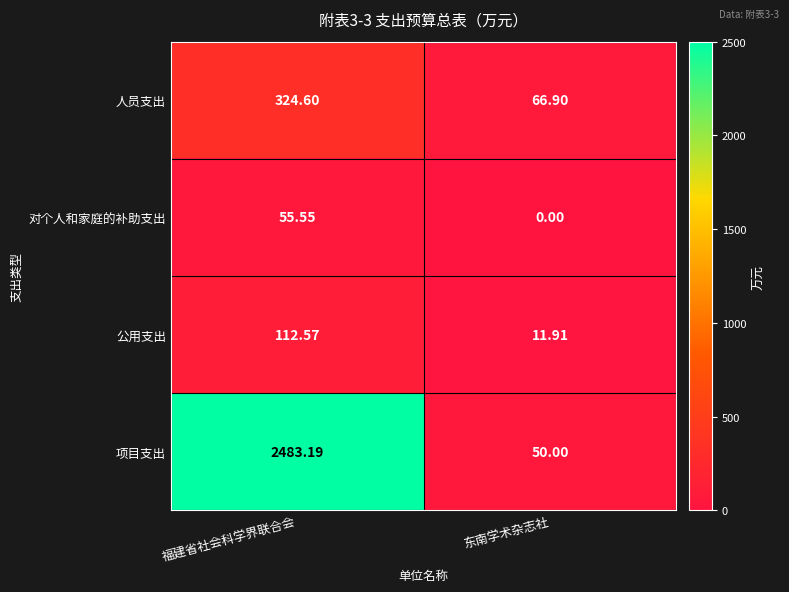

Which category has the lowest value in the 项目支出 series?

东南学术杂志社